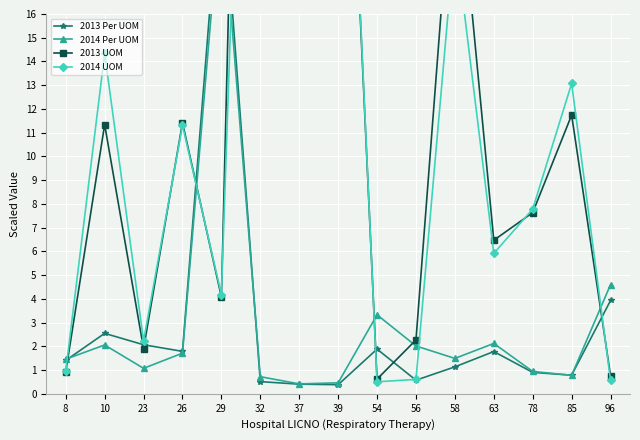

What are all the series names shown in the legend?

2013 Per UOM, 2014 Per UOM, 2013 UOM, 2014 UOM